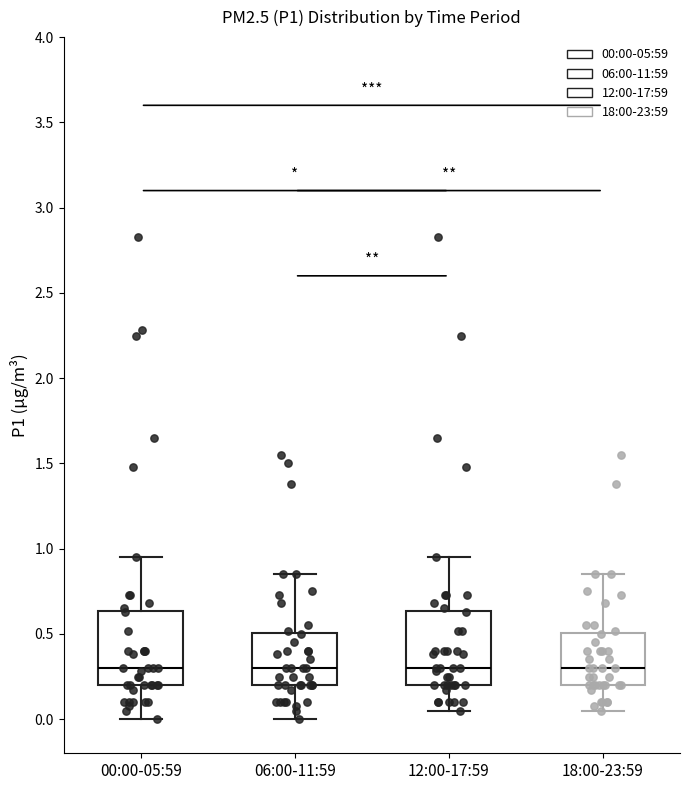

Reading left to right, read every box against the y-axis: the position of its median line, the range the box covers, and the ends of its whiskers. The values are not printed on the chart, so give them approximately, as read against the axis.

00:00-05:59: median 0.30, box 0.20 to 0.65, whiskers 0.00 to 0.95
06:00-11:59: median 0.30, box 0.20 to 0.50, whiskers 0.00 to 0.85
12:00-17:59: median 0.30, box 0.20 to 0.65, whiskers 0.05 to 0.95
18:00-23:59: median 0.30, box 0.20 to 0.50, whiskers 0.05 to 0.85